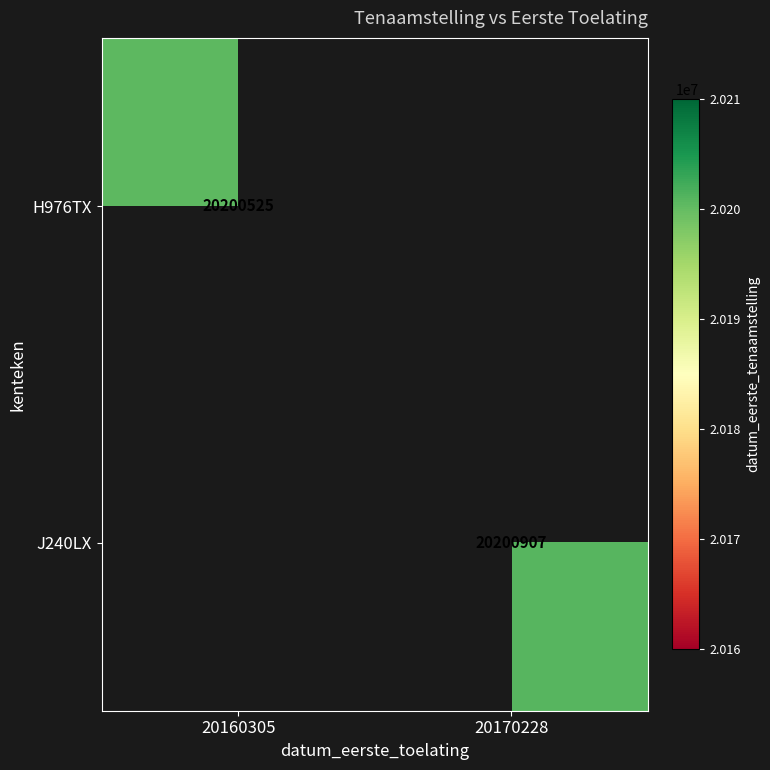

Between 20160305 and 20170228, which is larger?

20170228